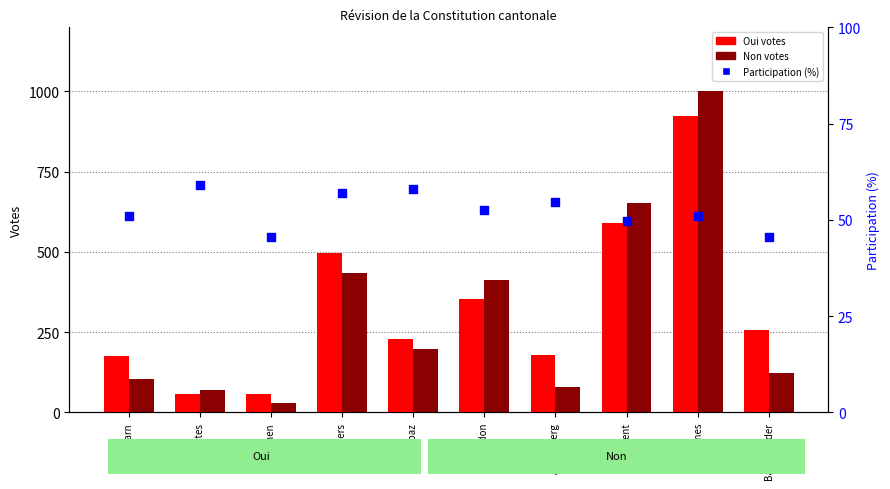

Which series reaches the maximum Y coordinate?

Non